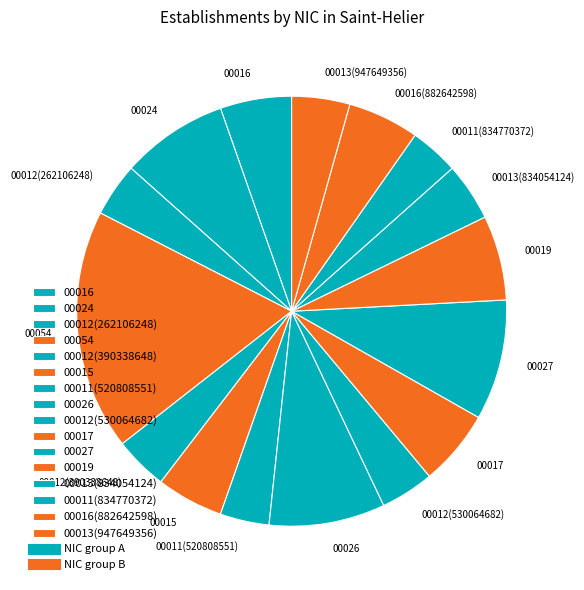

Does any single category account for the majority?

No